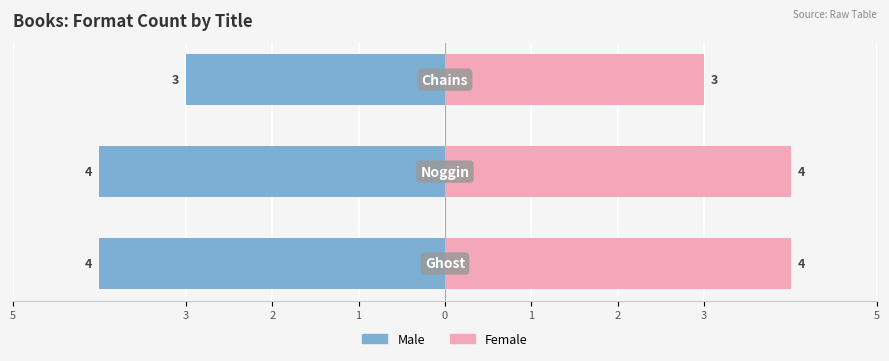

The Female series shows 3 at 3. True or false?

False